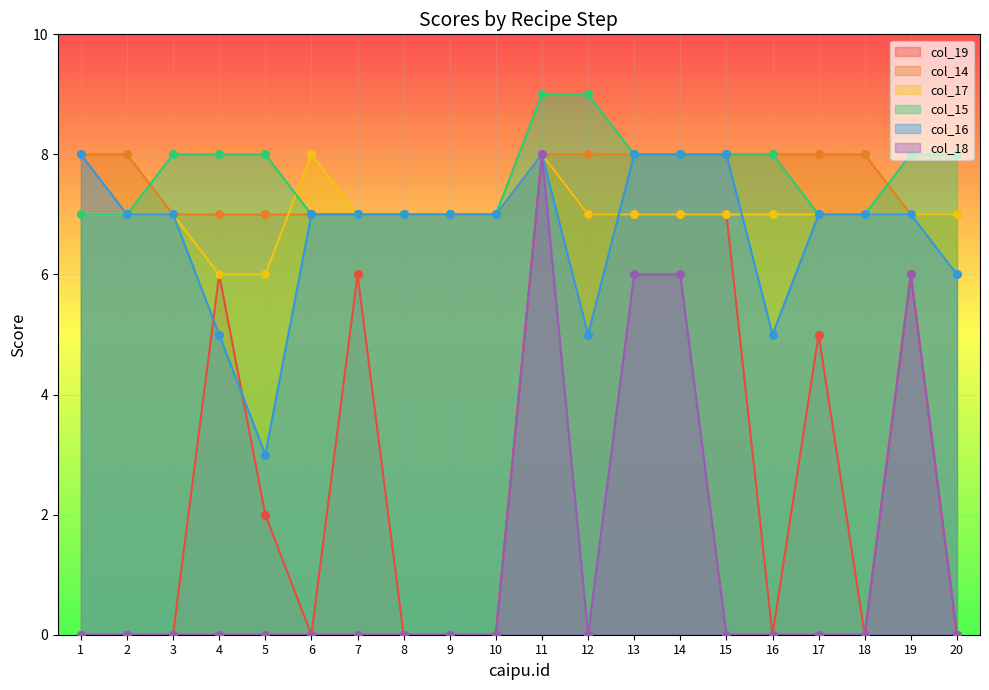

At which category is the sum across all series the highest?

11